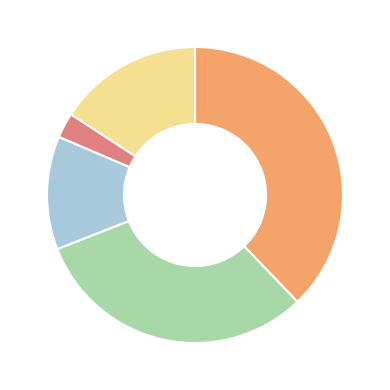

Is there any slice that represents more than half of the pie?

No